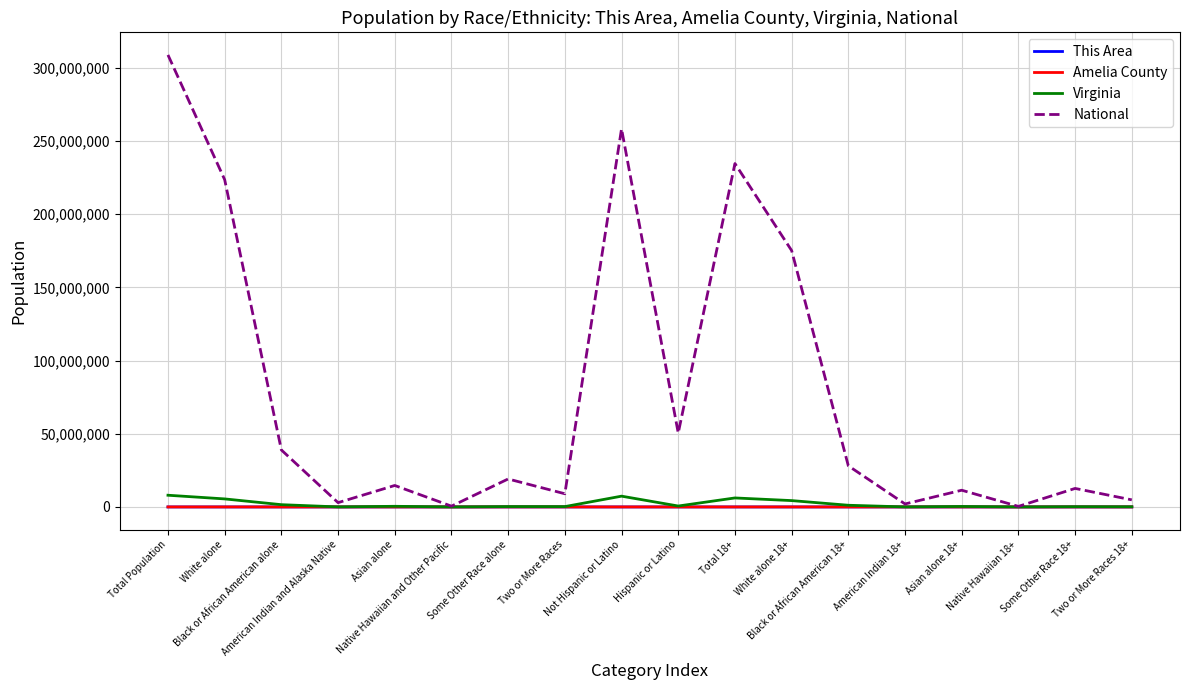

At which label does Amelia County first exceed 179?

Total Population